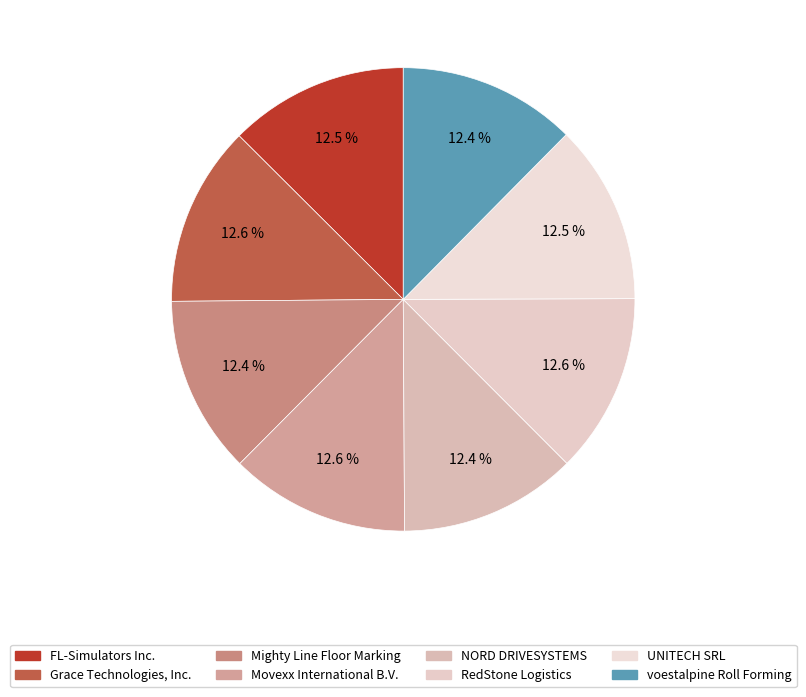

Is there any slice that represents more than half of the pie?

No